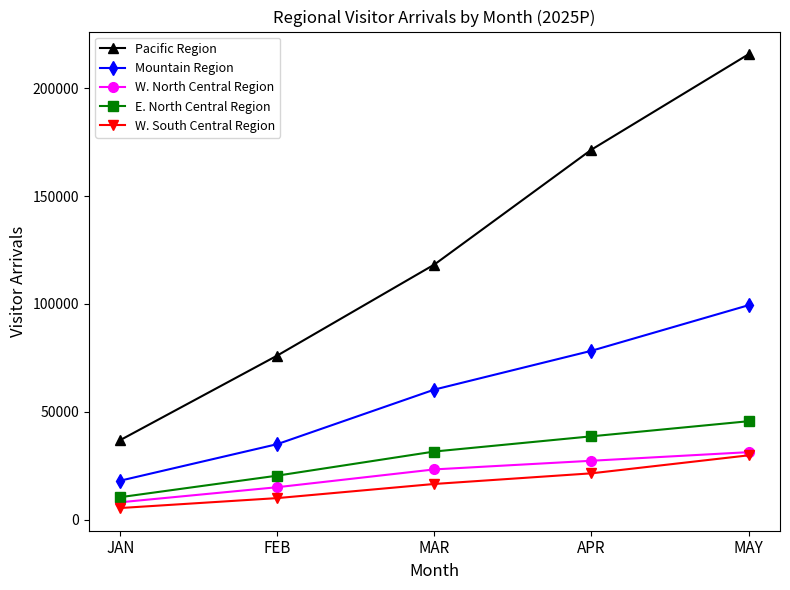

Rank the series at JAN from lowest to highest value.

W. South Central Region, W. North Central Region, E. North Central Region, Mountain Region, Pacific Region